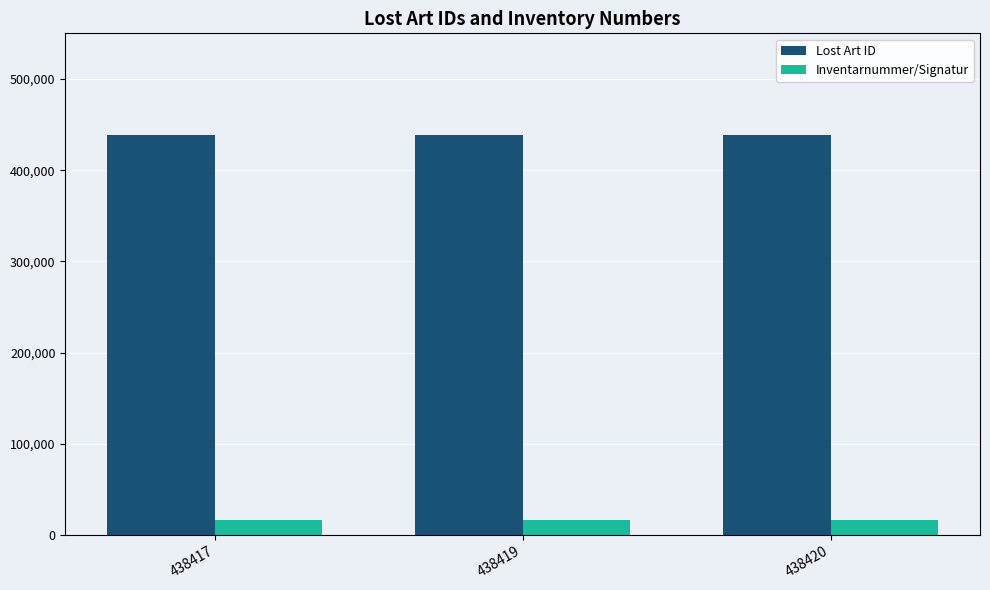

List the series in order of their overall mean, lowest first.

Inventarnummer/Signatur, Lost Art ID